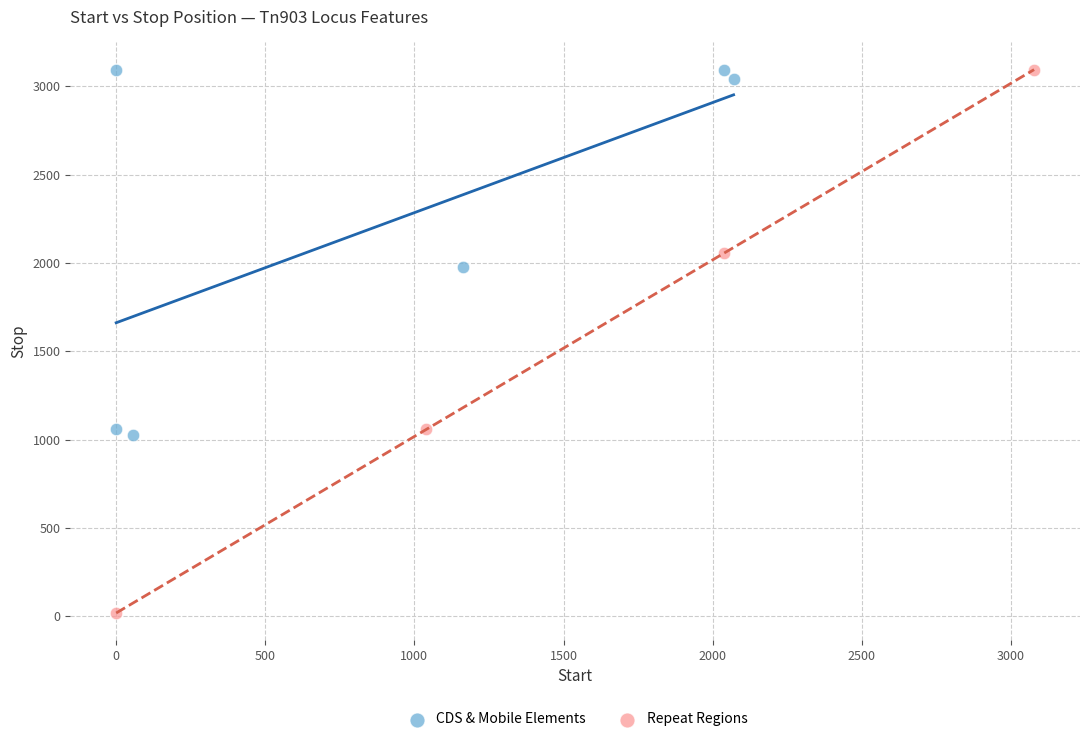

Which series has the largest Y range (max minus min)?

Repeat Regions